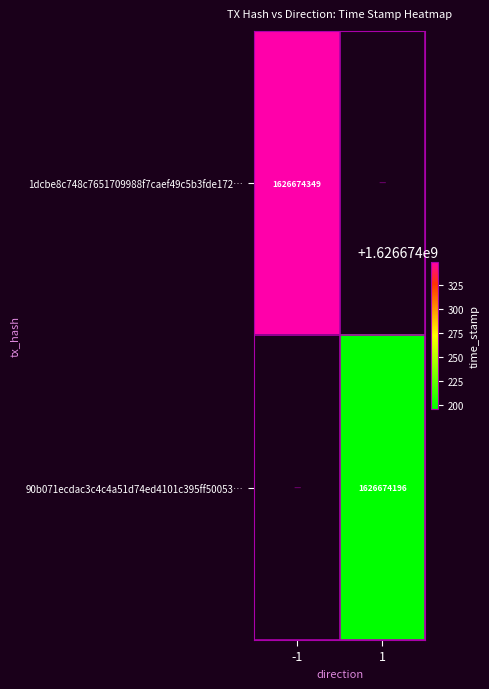

The value of 1dcbe8c748c7651709988f7caef49c5b3fde172… at -1 is 1626674349. True or false?

True